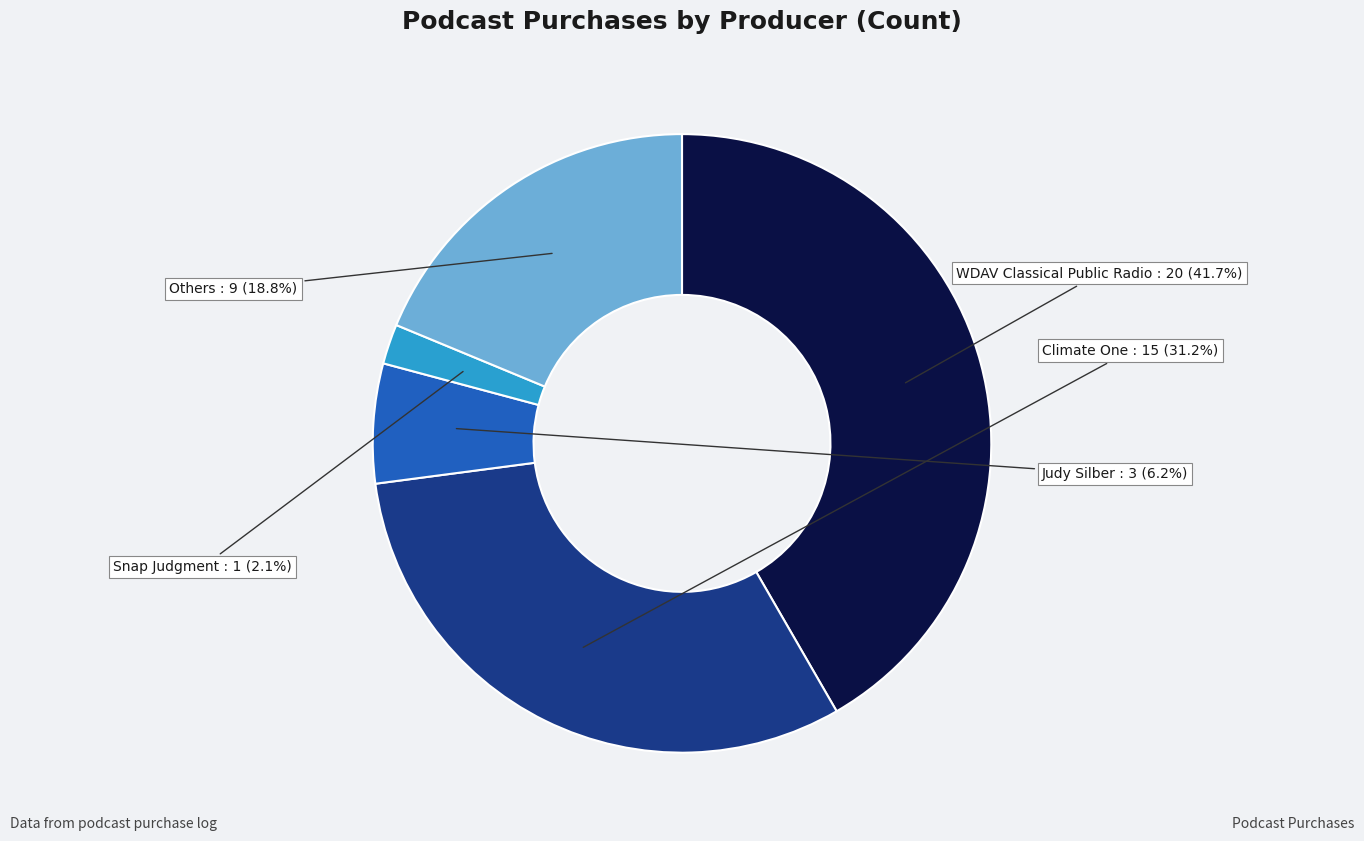

Which category has the smallest portion of the pie?

Snap Judgment